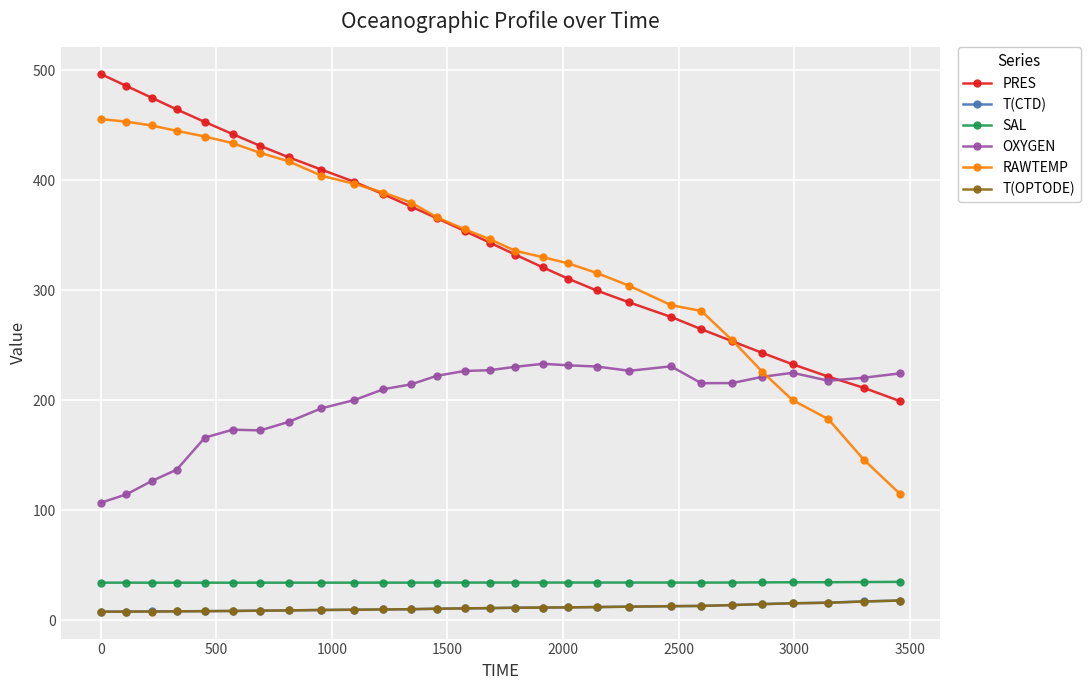

How many categories are shown in the chart?

28